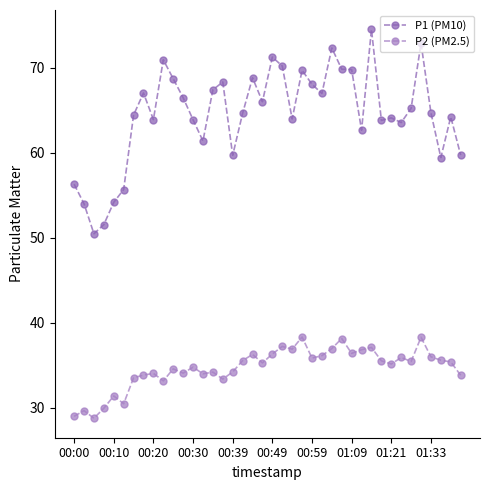

True or false: P2 (PM2.5) and P1 (PM10) intersect in this chart.

False